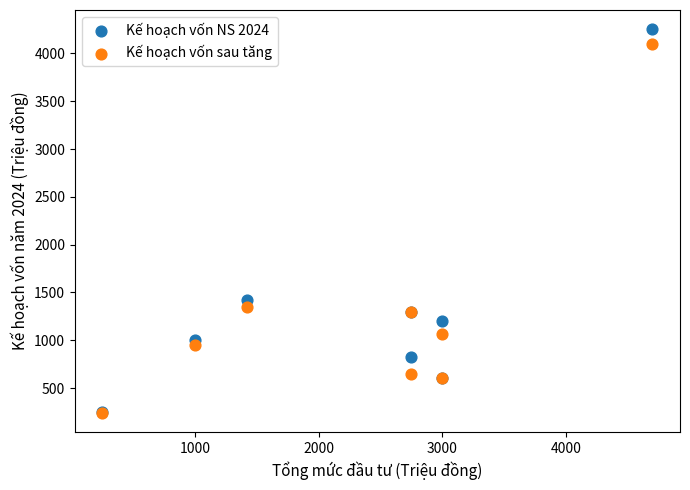

In the Kế hoạch vốn NS 2024 series, what Y value is closest to 2251?

1420.0